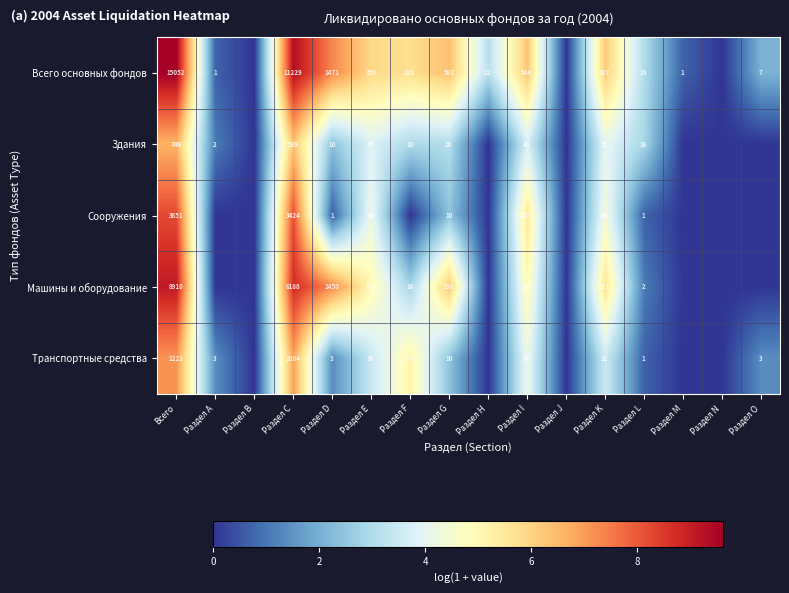

Is it true that Сооружения equals 5.2 at Всего?

False